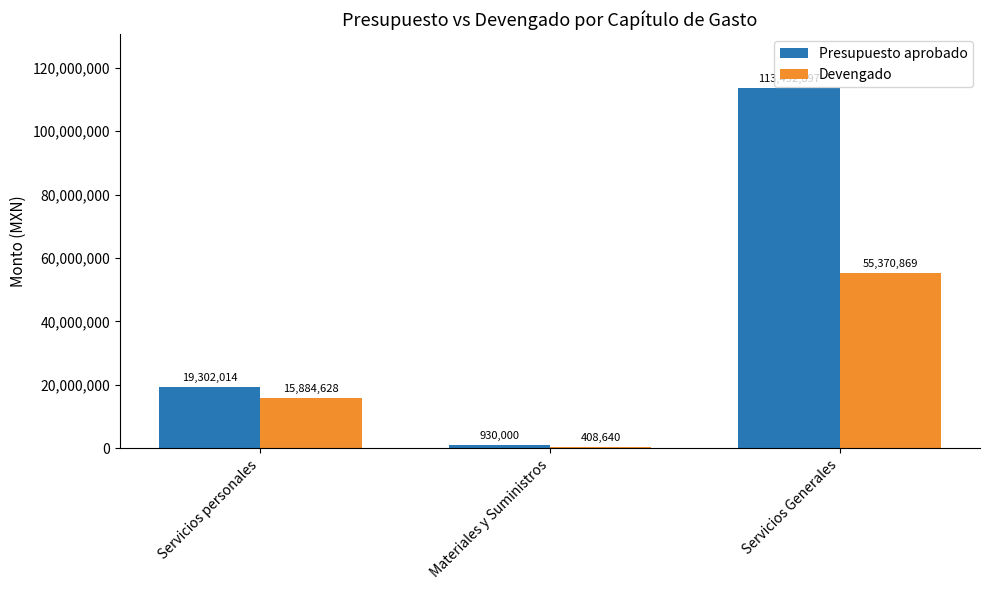

What is the value of the Presupuesto aprobado bar at the 1st from the left?

19302014.0